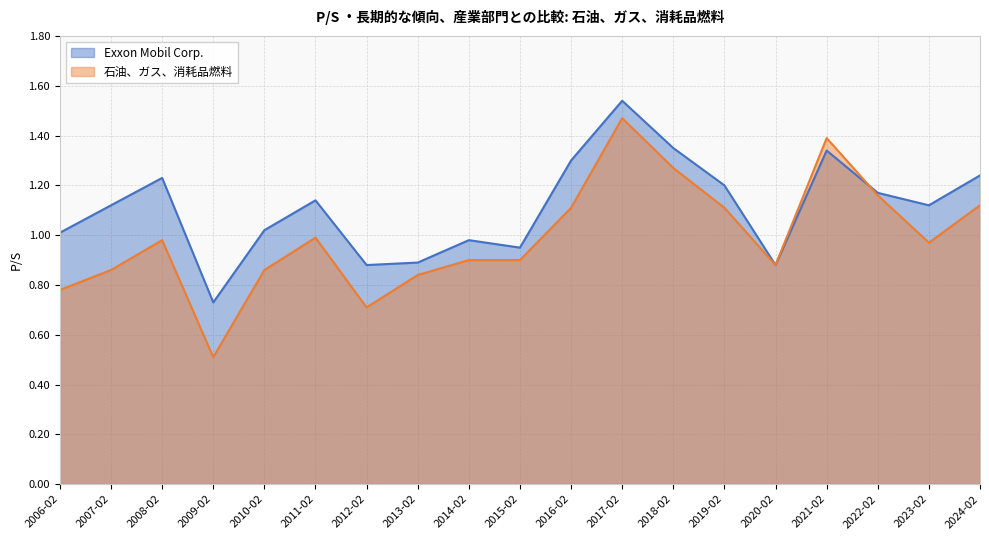

Reading left to right, list all the values displayed in this chart.

Exxon Mobil Corp.: 2024-02=1.2	2023-02=1.1	2022-02=1.2	2021-02=1.3	2020-02=0.9	2019-02=1.2	2018-02=1.4	2017-02=1.5	2016-02=1.3	2015-02=0.9	2014-02=1.0	2013-02=0.9	2012-02=0.9	2011-02=1.1	2010-02=1.0	2009-02=0.7	2008-02=1.2	2007-02=1.1	2006-02=1.0
石油、ガス、消耗品燃料: 2024-02=1.1	2023-02=1.0	2022-02=1.2	2021-02=1.4	2020-02=0.9	2019-02=1.1	2018-02=1.3	2017-02=1.5	2016-02=1.1	2015-02=0.9	2014-02=0.9	2013-02=0.8	2012-02=0.7	2011-02=1.0	2010-02=0.9	2009-02=0.5	2008-02=1.0	2007-02=0.9	2006-02=0.8